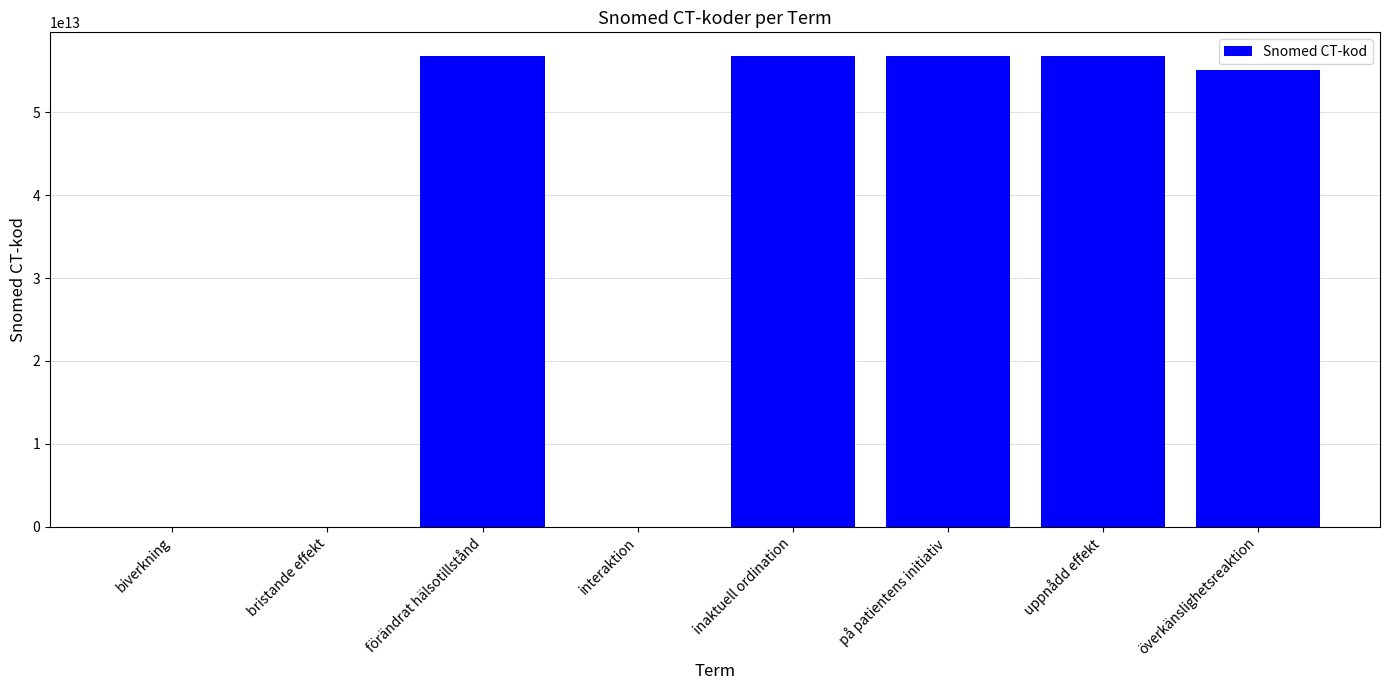

Between överkänslighetsreaktion and på patientens initiativ, which is larger?

på patientens initiativ